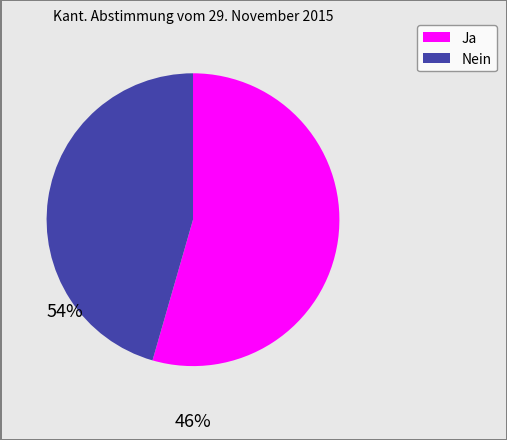

Which has a higher value, Nein or Ja?

Ja